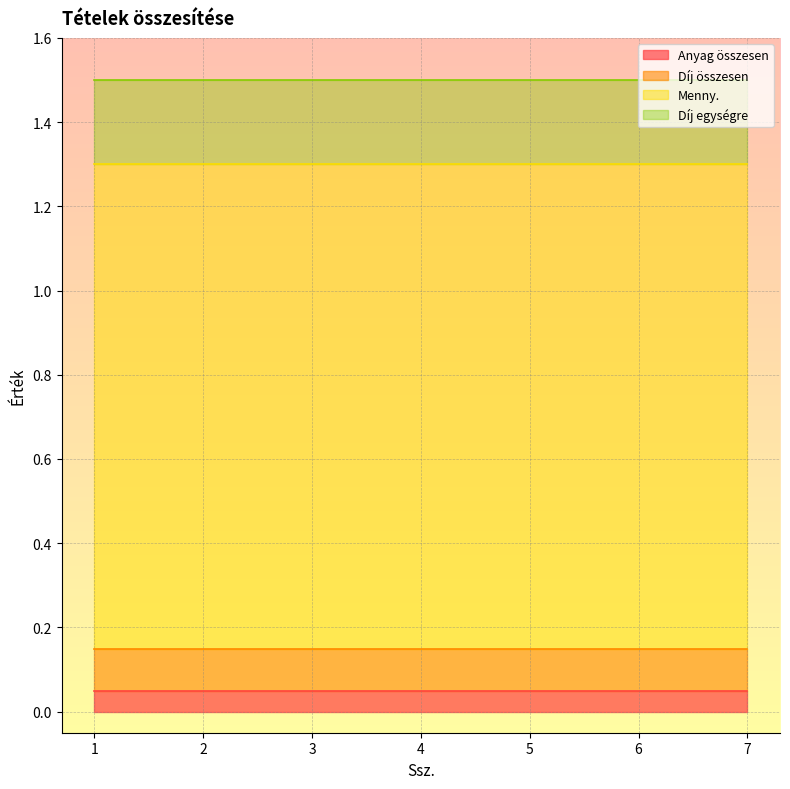

True or false: Menny. has a value of 1 at 5.

False